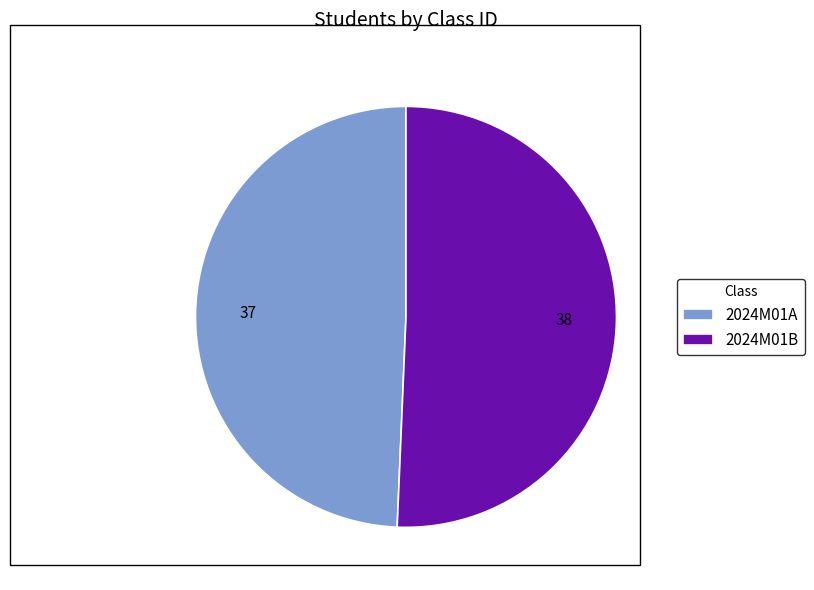

Combined, do 2024M01B and 2024M01A account for over 50%?

Yes